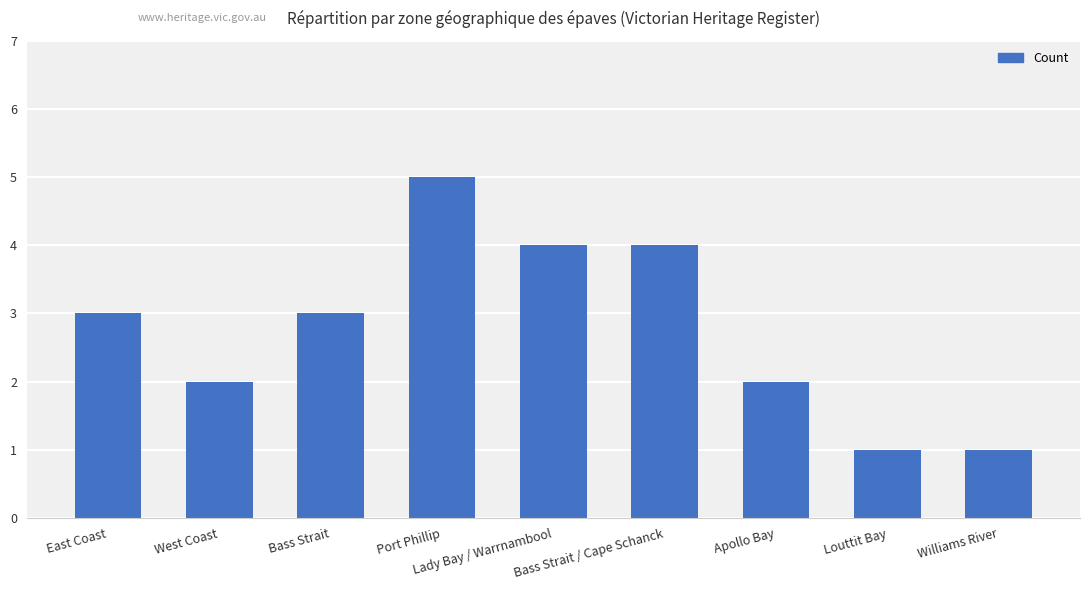

Which has a higher value, Apollo Bay or Louttit Bay?

Apollo Bay